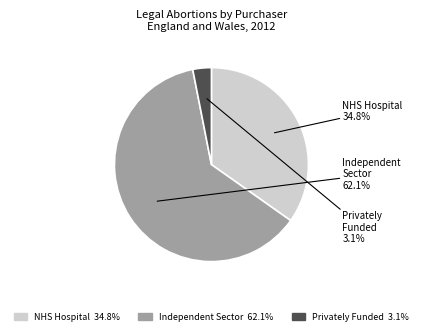

Is there any slice that represents more than half of the pie?

Yes